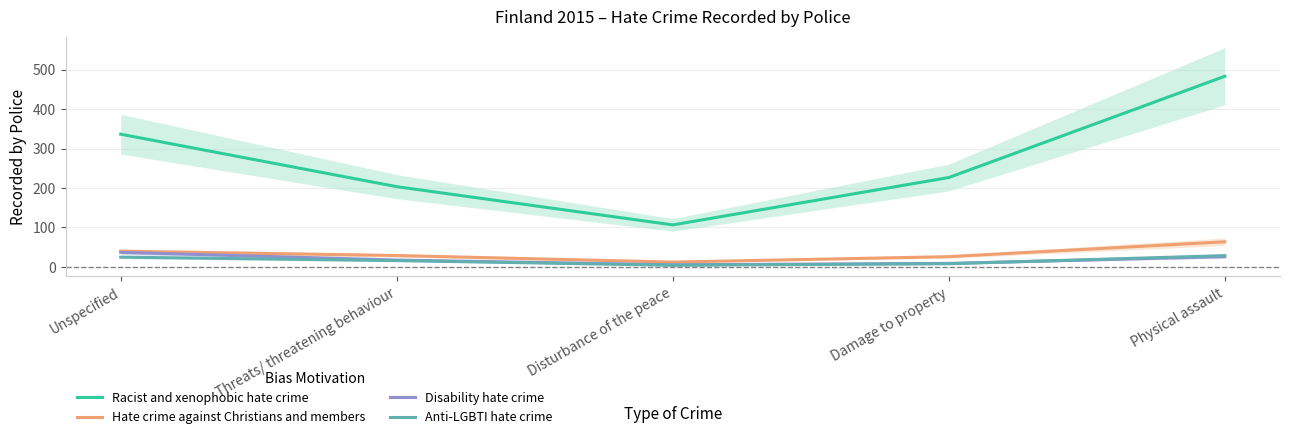

Rank the series at Unspecified from lowest to highest value.

Anti-LGBTI hate crime, Disability hate crime, Hate crime against Christians and members, Racist and xenophobic hate crime